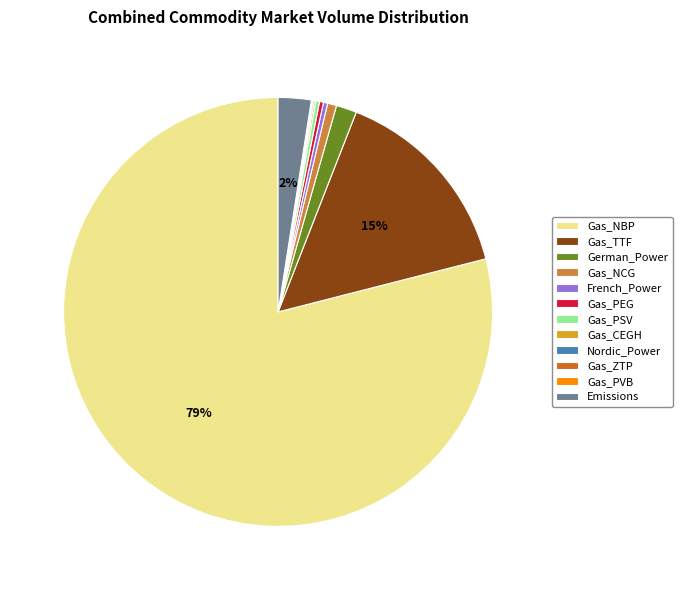

Combined, do Gas_PSV and Gas_TTF account for over 50%?

No